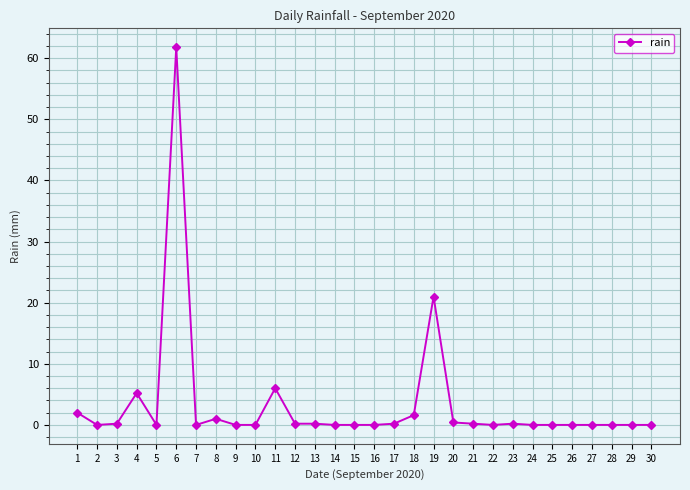

How many series are shown in this chart?

1